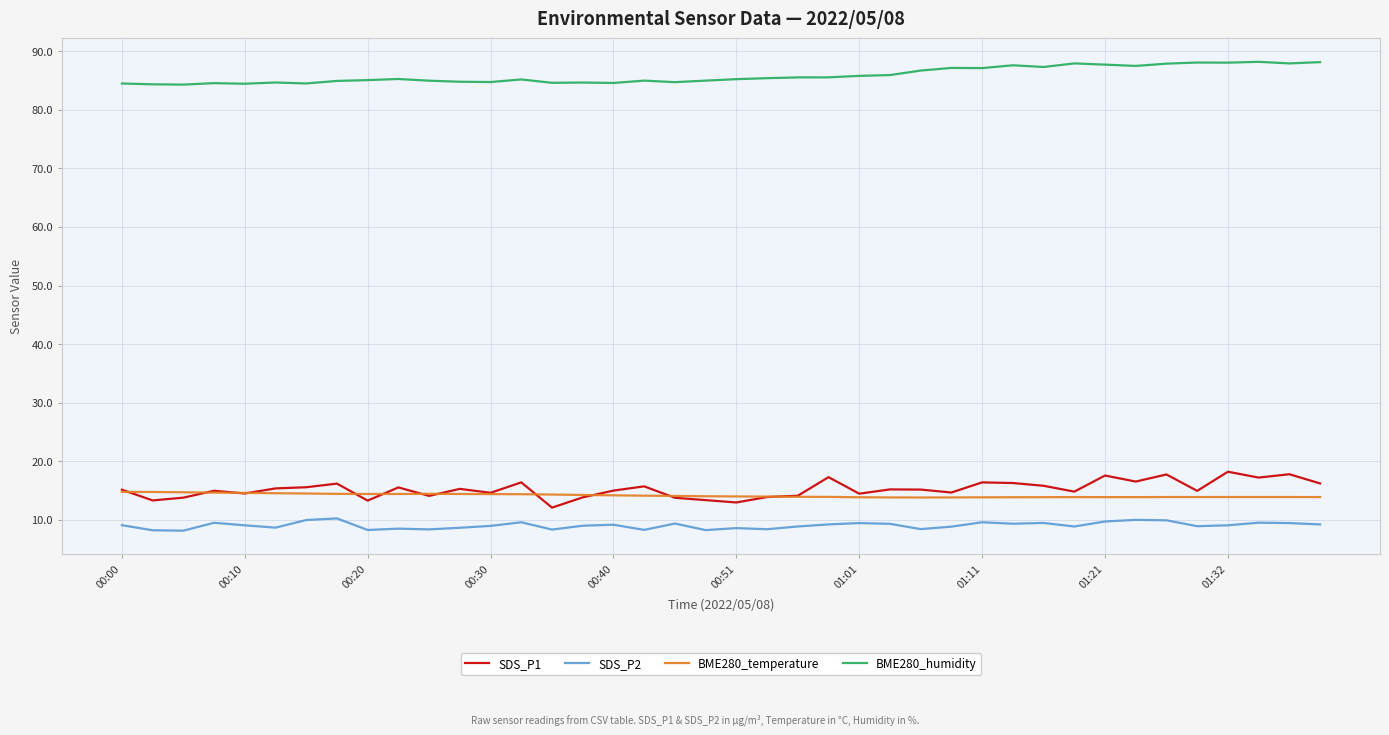

What is the greatest value displayed?

88.2